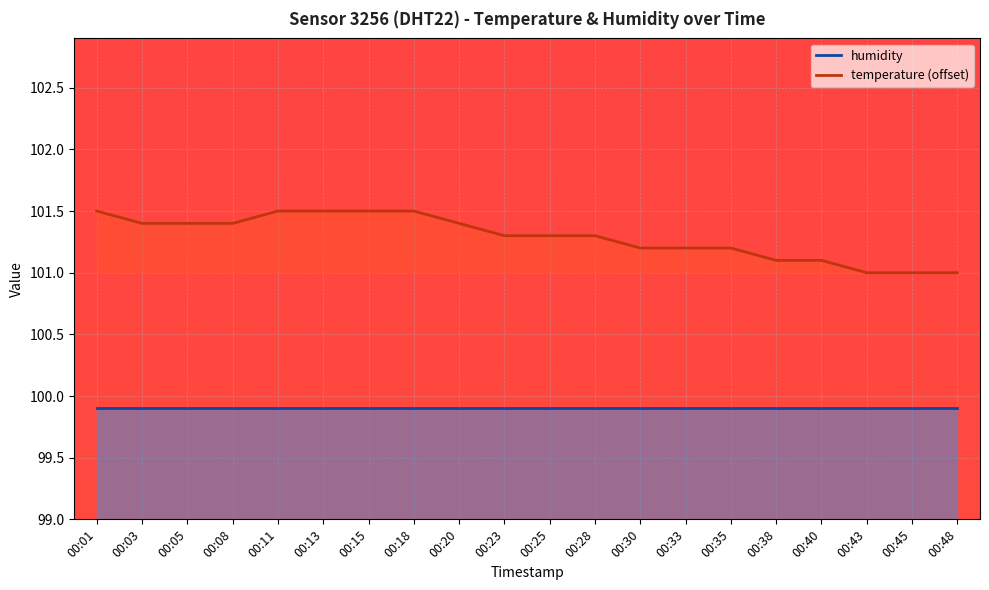

How many temperature (offset) values are between 101 and 102?

20